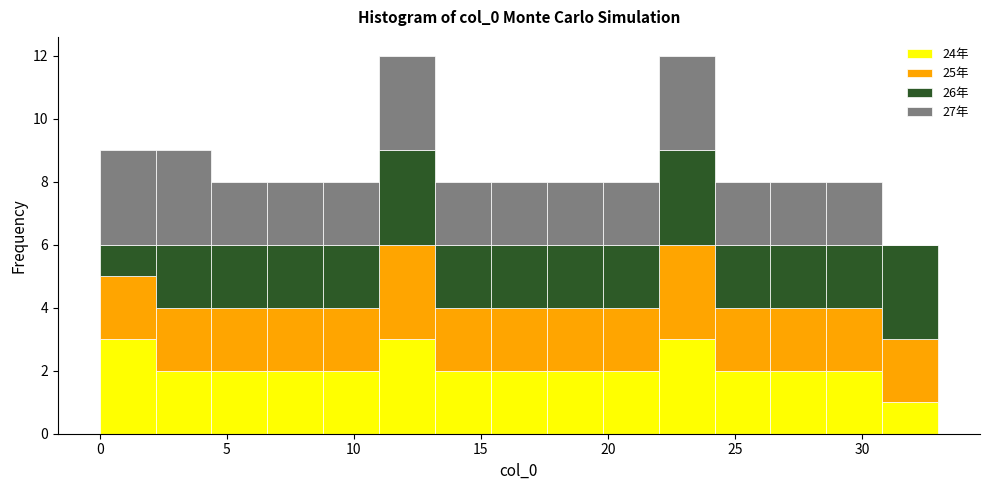

Reading left to right, transcribe this chart: for each stacked bar, give the range it covers on the x-axis and its total height. Neither the bar edges nor the heights are printed on the chart, so give them approximately, as read against the axes.

0.0 to 2.2: 9
2.2 to 4.4: 9
4.4 to 6.6: 8
6.6 to 8.8: 8
8.8 to 11.0: 8
11.0 to 13.2: 12
13.2 to 15.4: 8
15.4 to 17.6: 8
17.6 to 19.8: 8
19.8 to 22.0: 8
22.0 to 24.2: 12
24.2 to 26.4: 8
26.4 to 28.6: 8
28.6 to 30.8: 8
30.8 to 33.0: 6